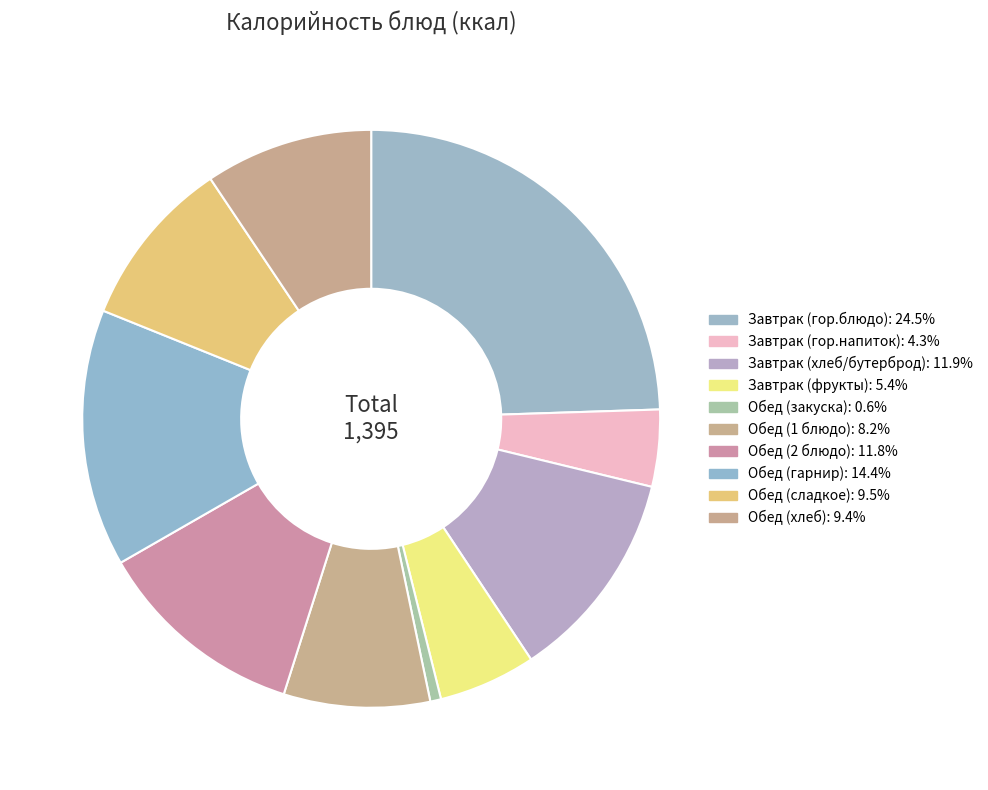

Is there any slice that represents more than half of the pie?

No